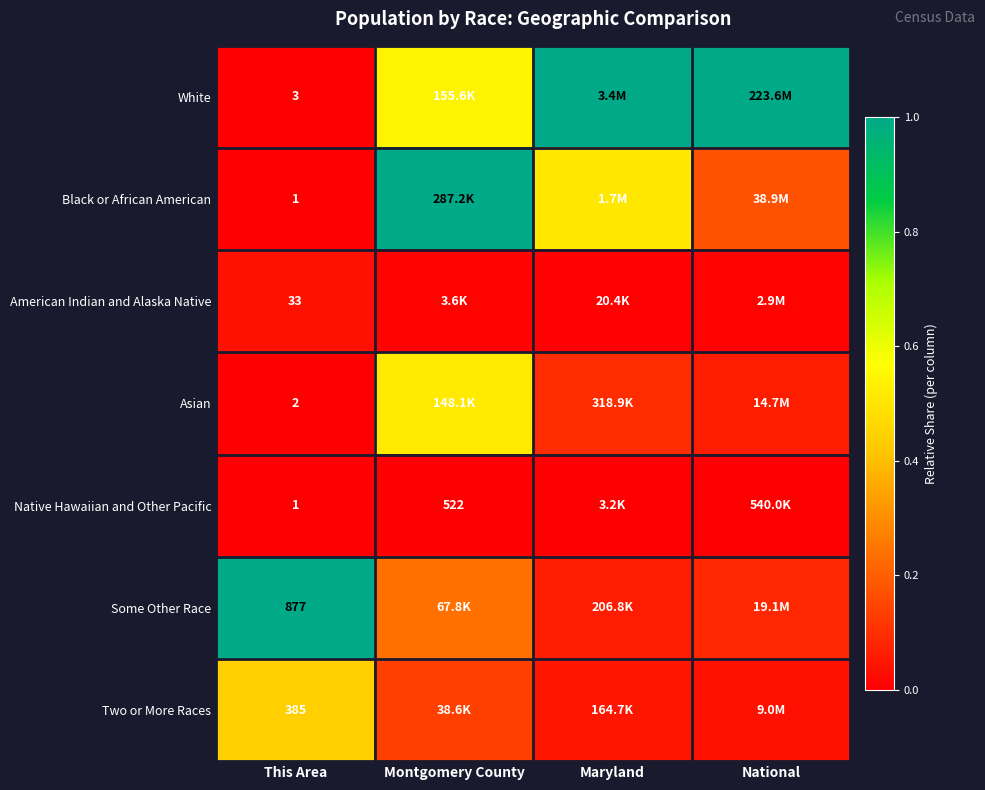

Which series has the largest total across all categories?

White